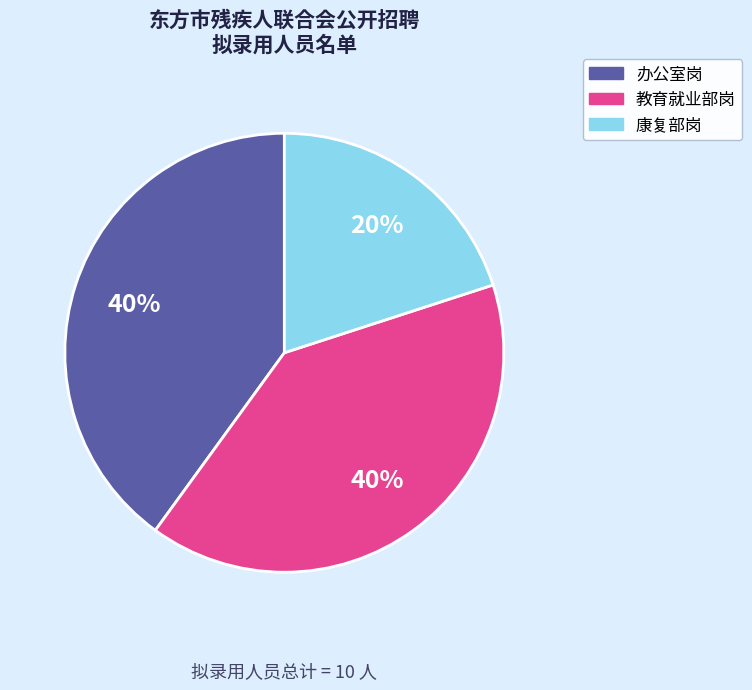

Count the number of slices in the pie.

3